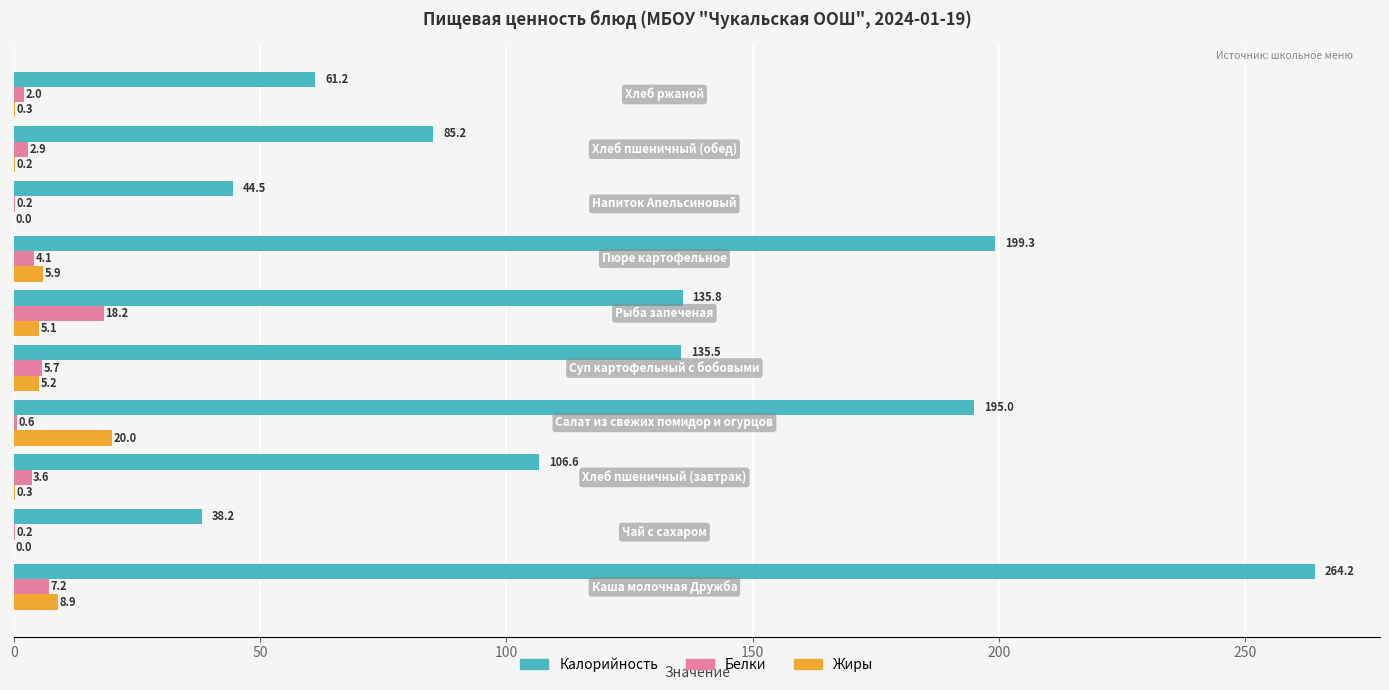

What is the maximum value for Белки?

18.2